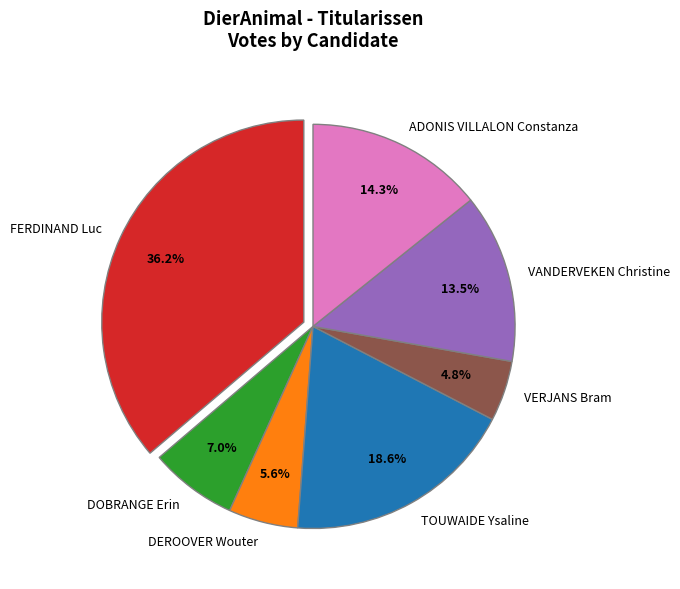

Which slice is the largest?

FERDINAND Luc